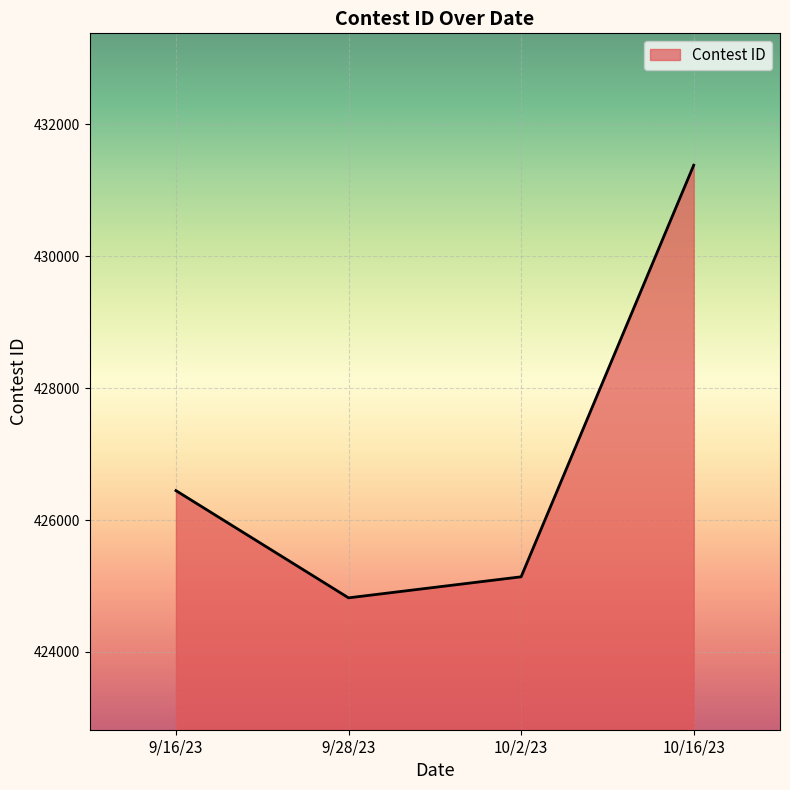

What is the difference between the values at 9/28/23 and 10/16/23?

6561